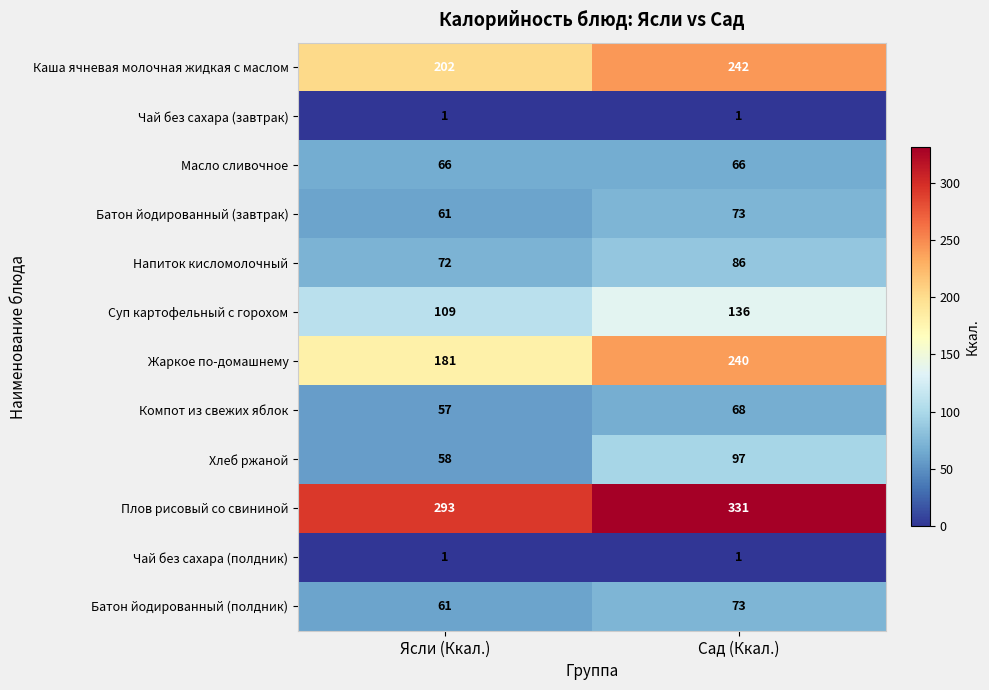

What is the difference between the highest and lowest values at Сад (Ккал.)?

330